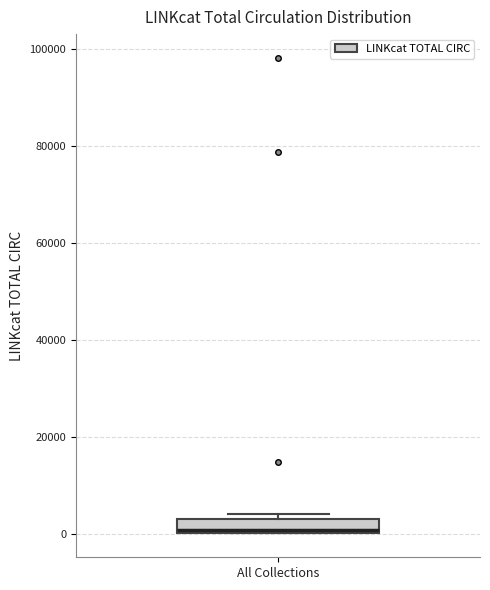

Where is the lower edge of the box for All Collections on the y-axis? The values are not printed on the chart, so give them approximately, as read against the axis.

0